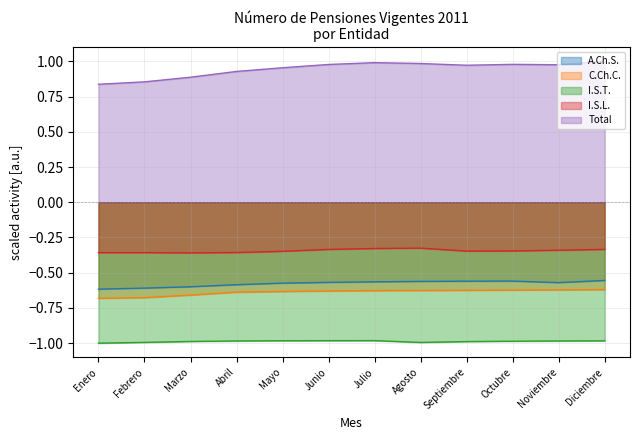

Does the chart display data point markers on the line(s)?

No